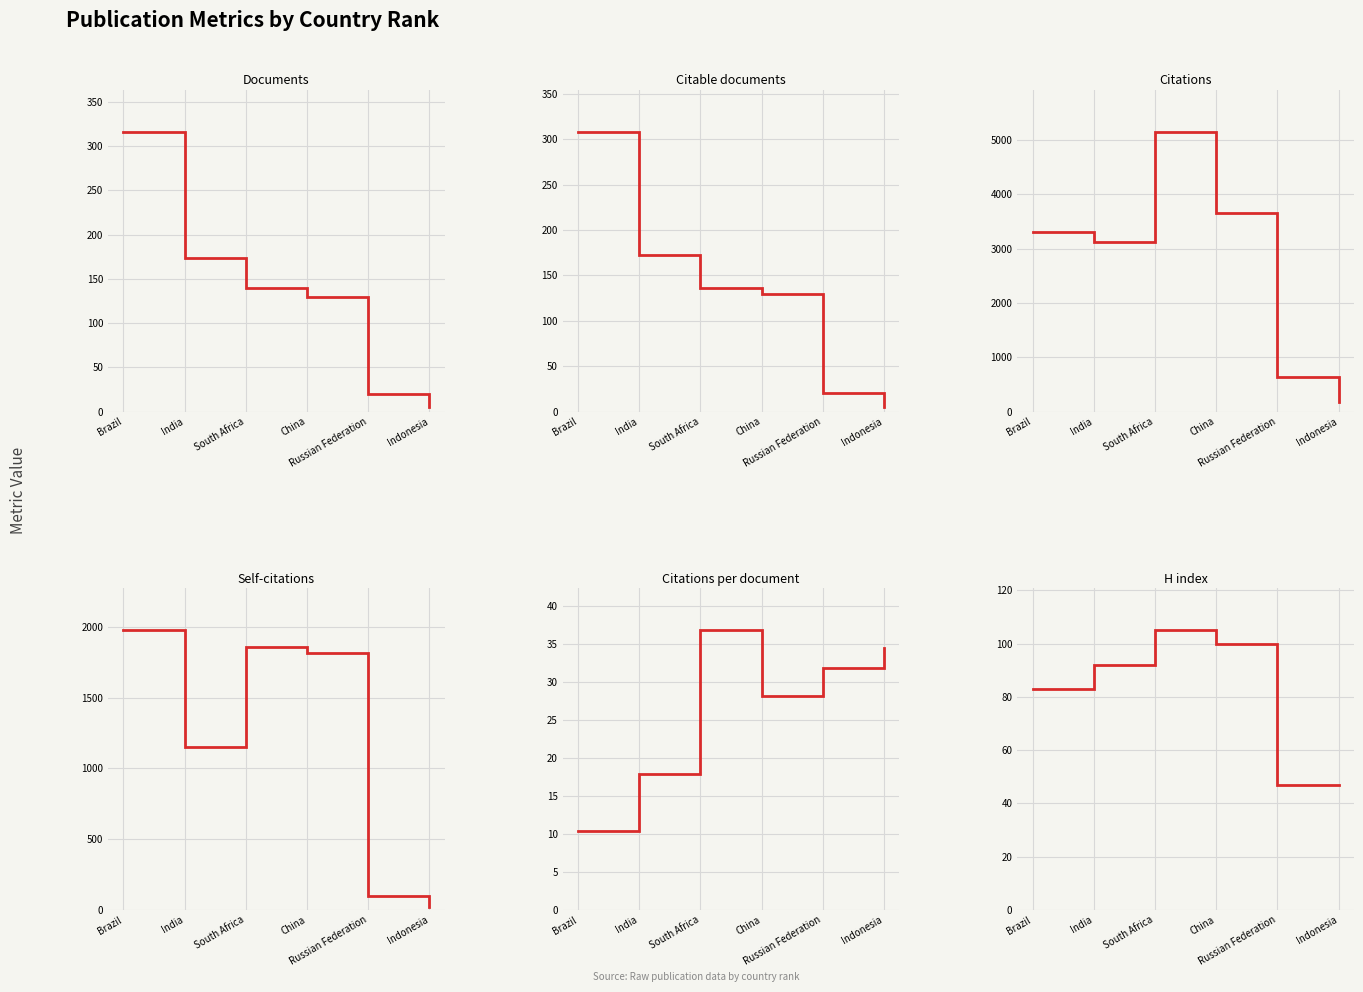

What is the difference between the highest and lowest values at China?

3636.8